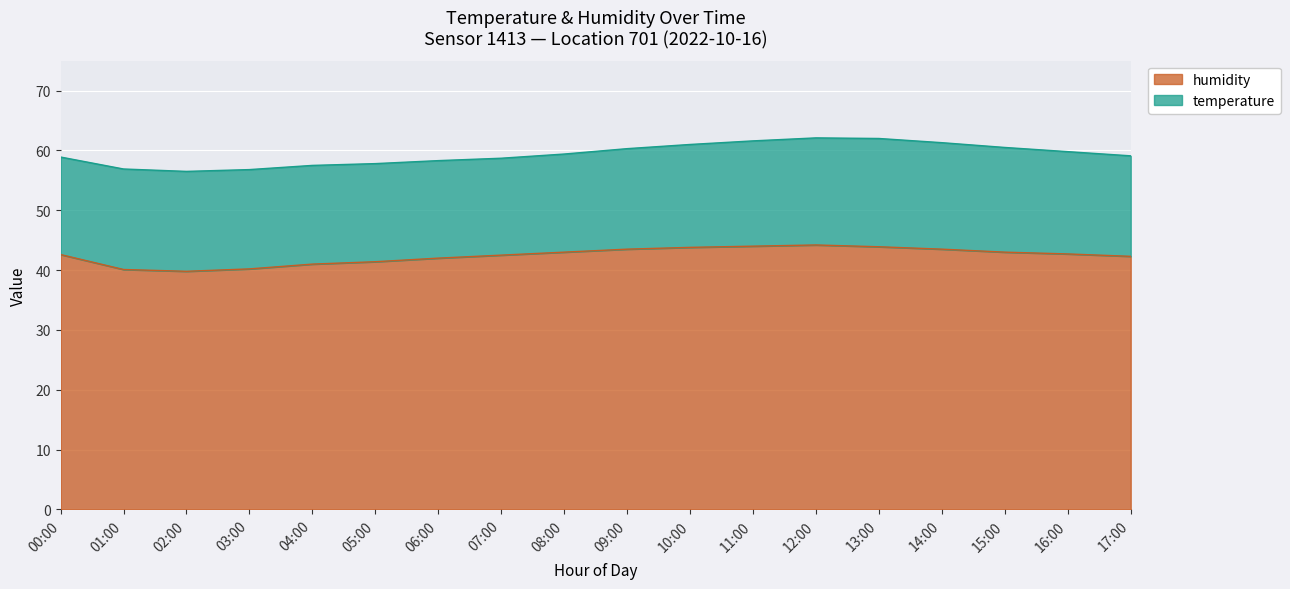

Rank the categories by value from highest to lowest.

12:00, 11:00, 13:00, 10:00, 09:00, 14:00, 08:00, 15:00, 16:00, 00:00, 07:00, 17:00, 06:00, 05:00, 04:00, 03:00, 01:00, 02:00